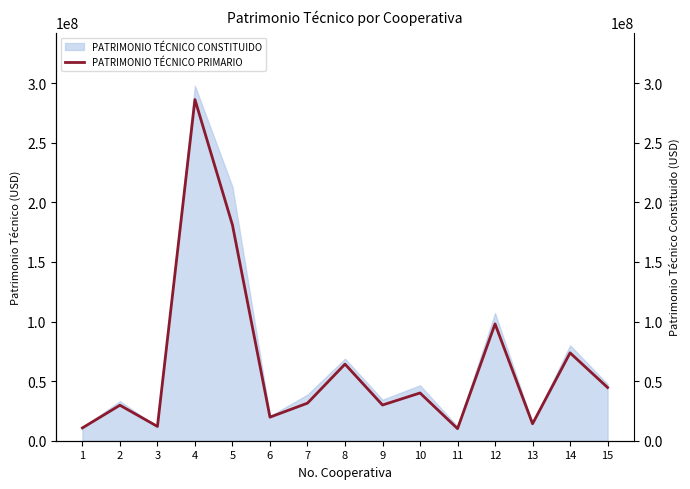

At which label does the data first exceed 31516306?

4